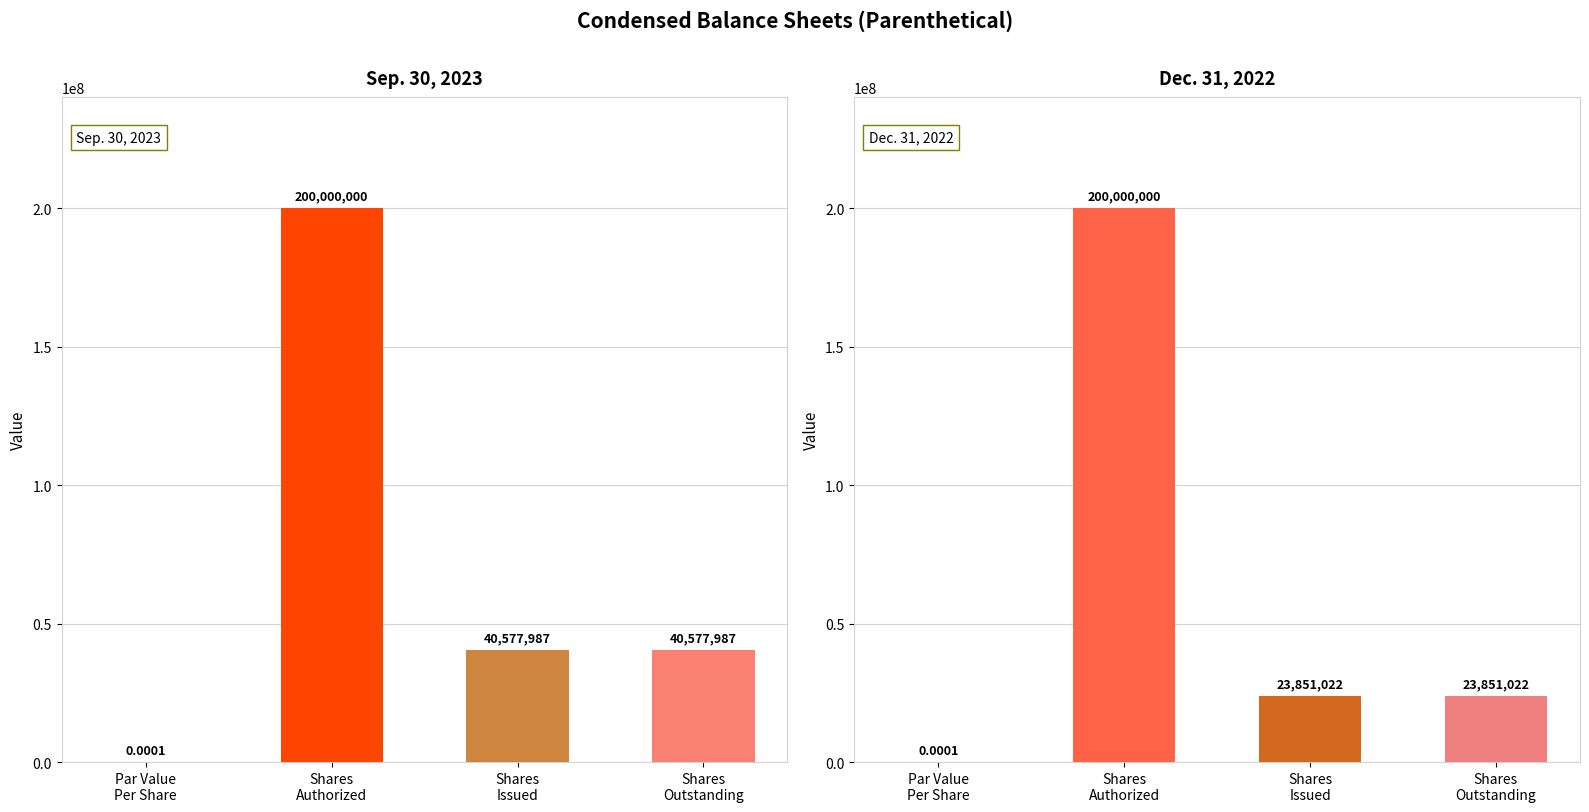

Which category has the lowest value in the Sep. 30, 2023 series?

Par Value
Per Share